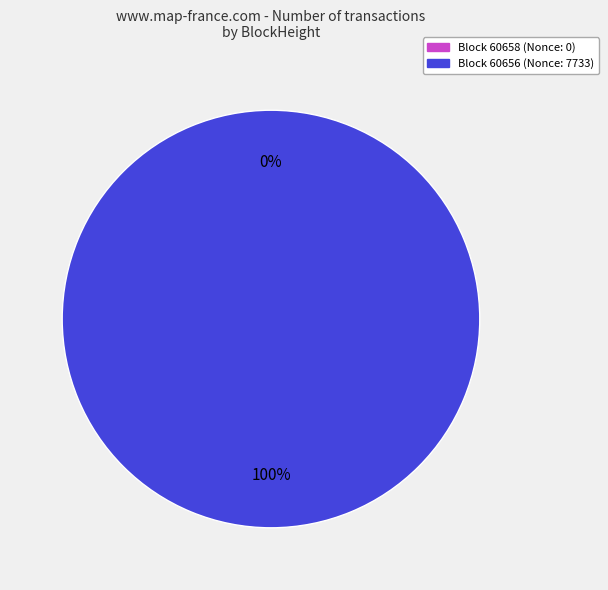

How many segments does this pie chart have?

2